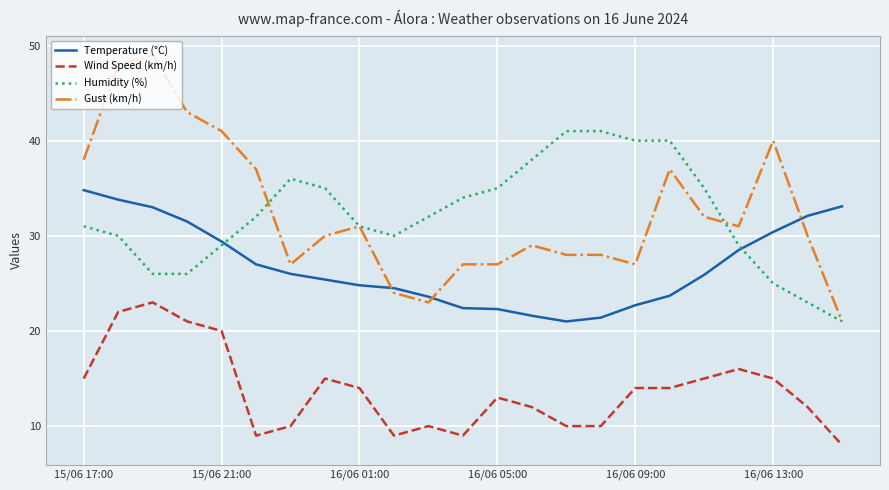

What is the difference between the second highest and minimum values in the Temperature (°C) series?

12.8